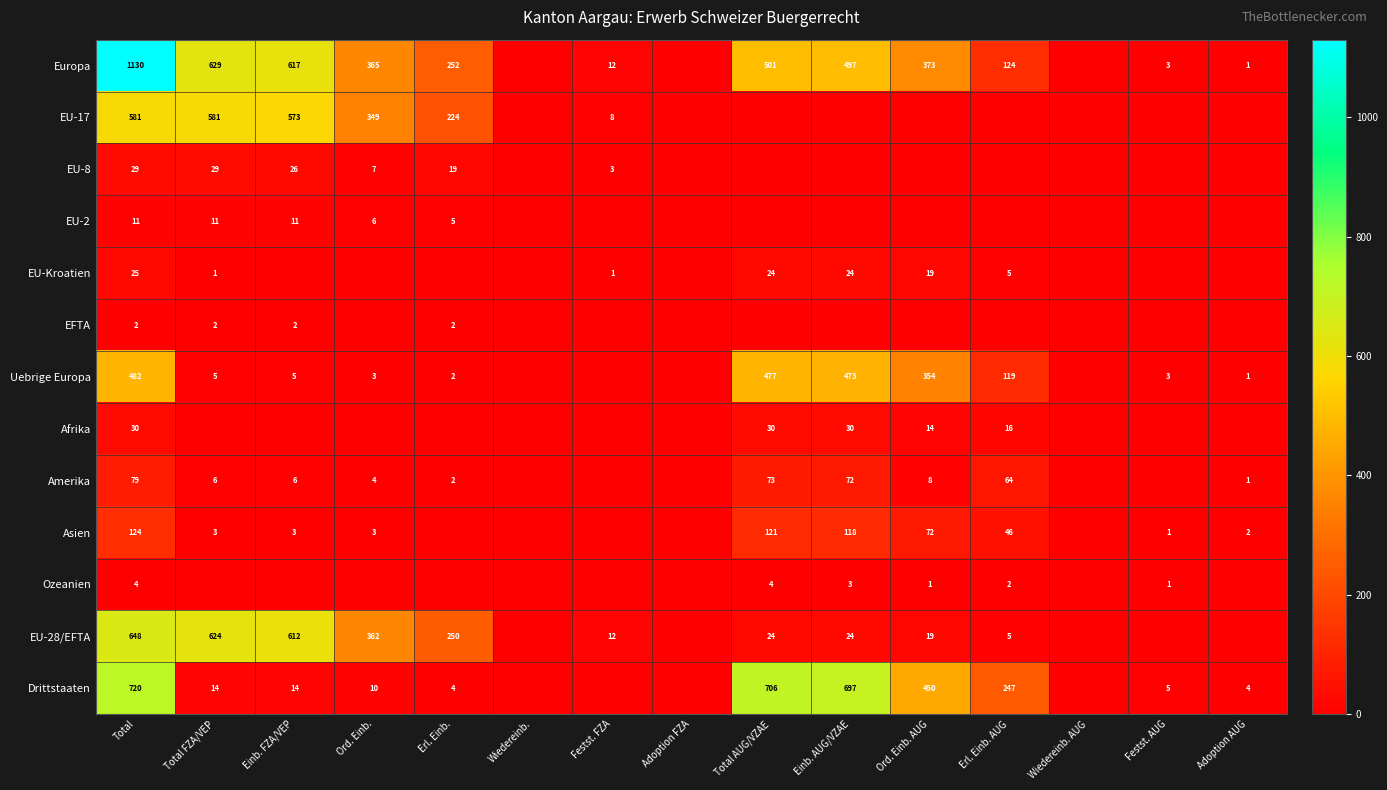

Which has a higher value, Wiedereinb. or Wiedereinb. AUG?

Wiedereinb.